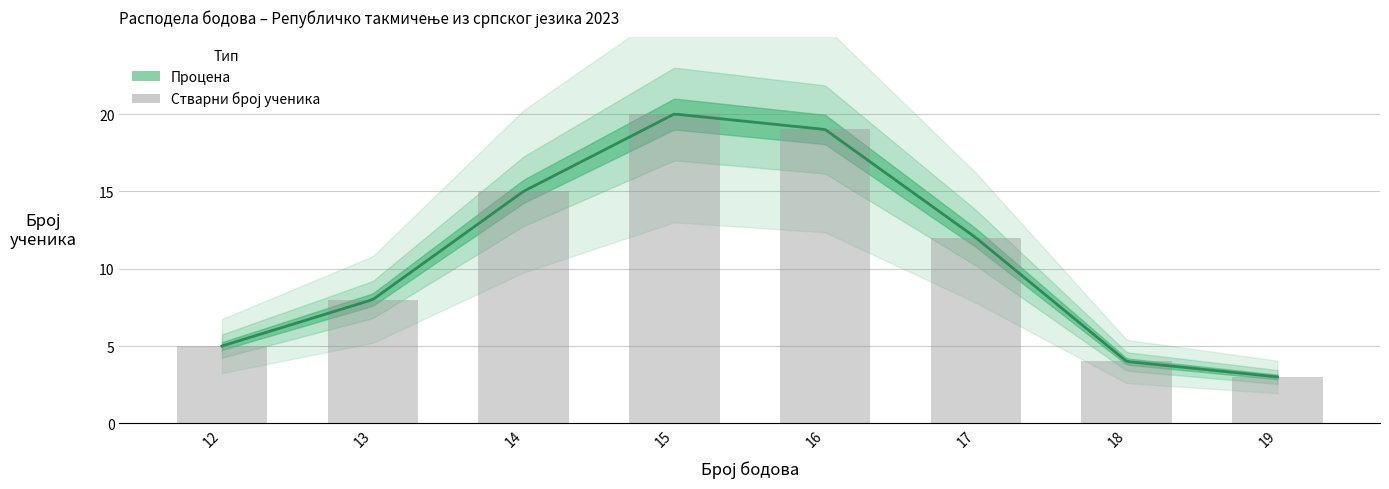

Rank the categories by value from lowest to highest.

19, 18, 12, 13, 17, 14, 16, 15